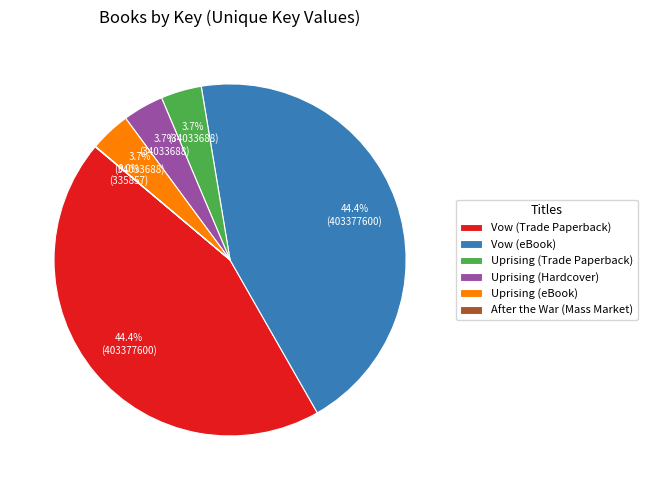

To the nearest percent, what portion does Uprising (Hardcover) represent?

4%